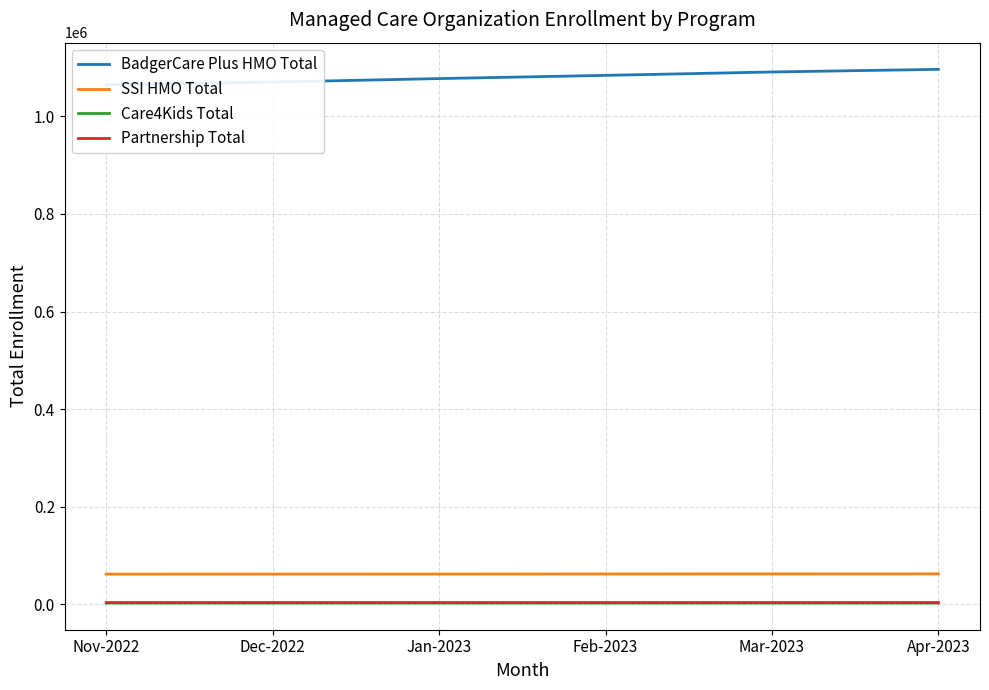

Rank the series by their maximum value, from lowest to highest.

Care4Kids Total, Partnership Total, SSI HMO Total, BadgerCare Plus HMO Total